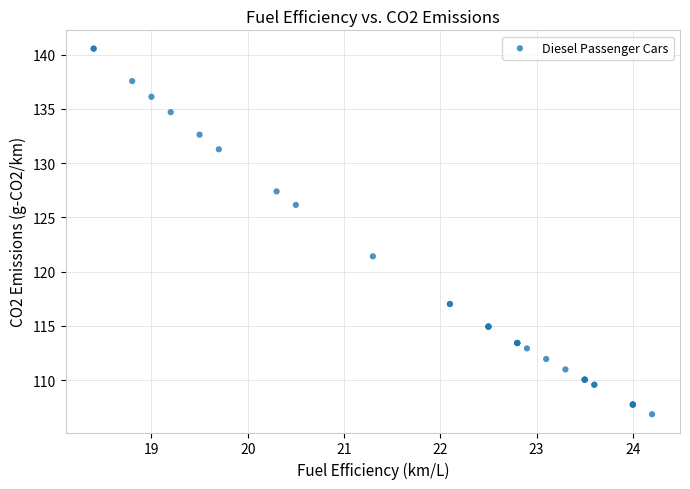

What Y value in the scatter plot is closest to 123?

121.4